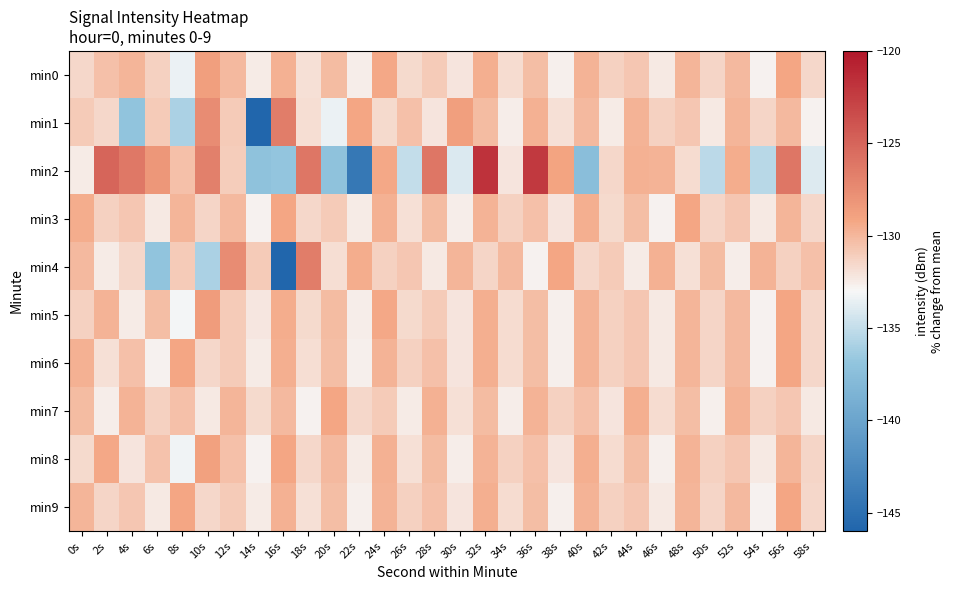

What is the minimum value shown in the chart?

-146.1